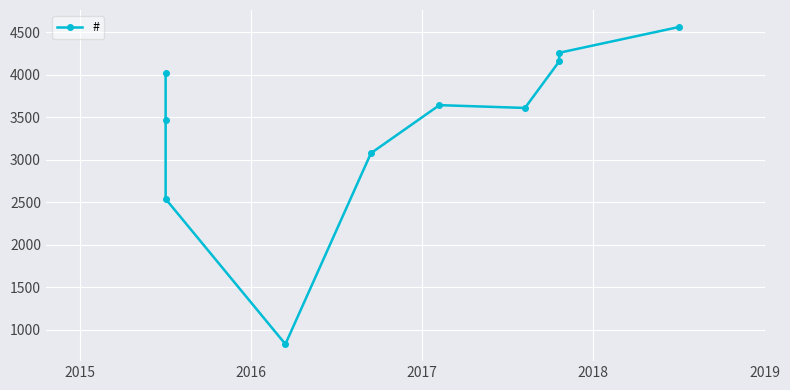

Between 2018 and 2019, which is larger?

2019